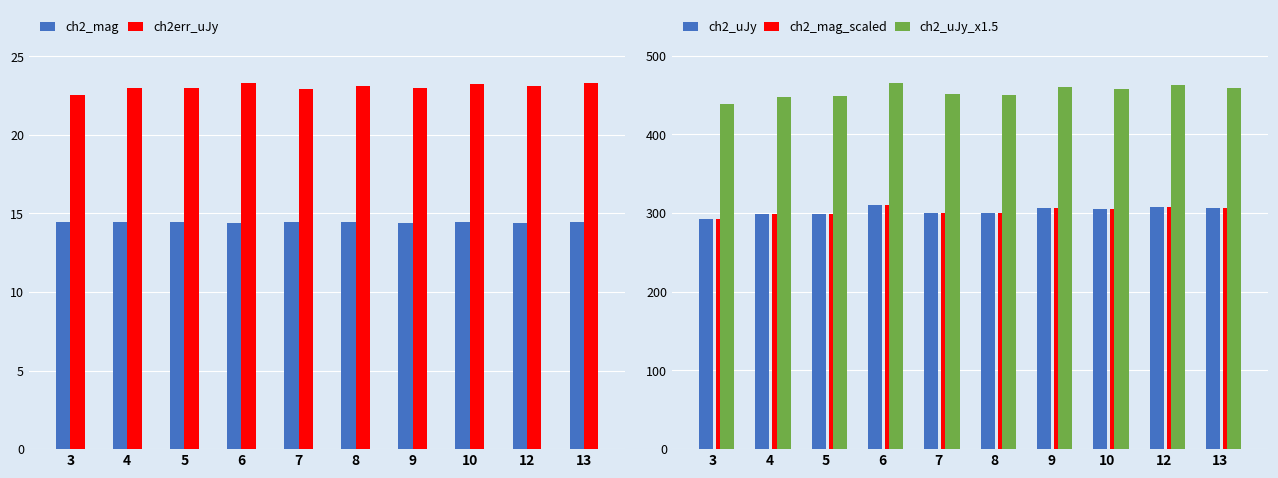

How many bars are there in each group?

5